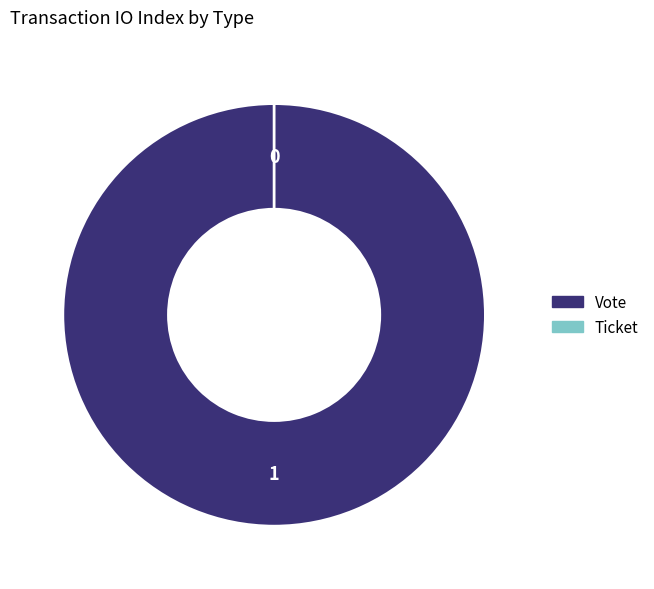

Is the sum of Ticket and Vote greater than half?

Yes